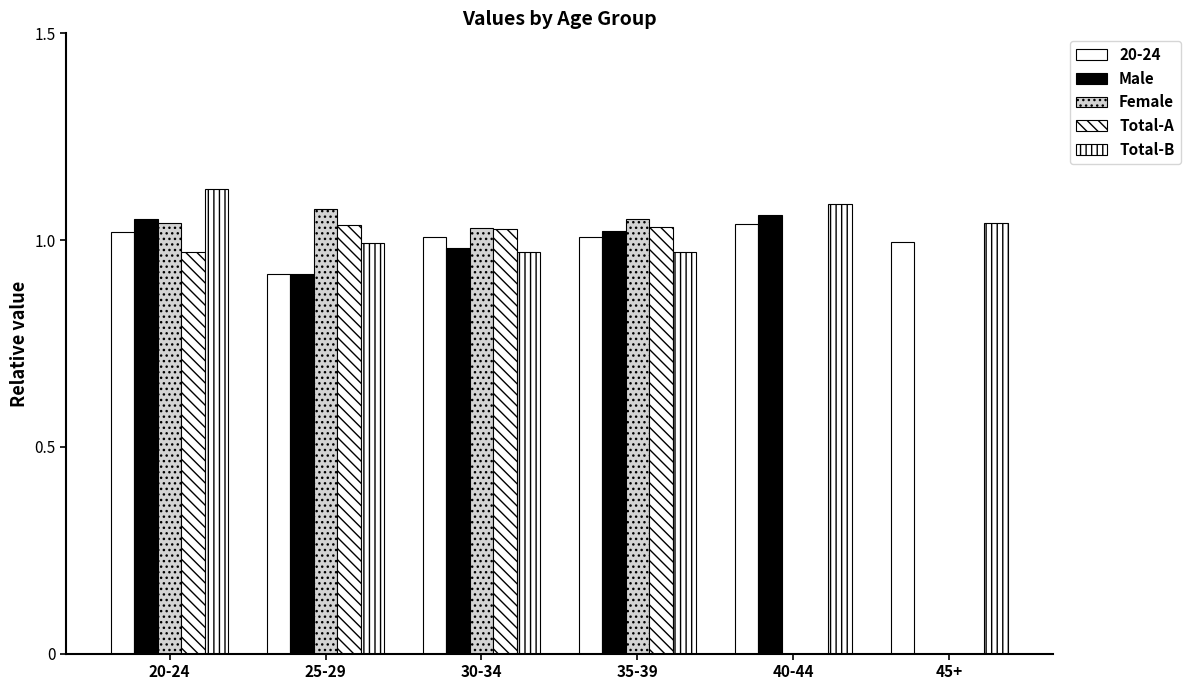

Is the value of Female at 35-39 greater than the value of Male at 40-44?

No